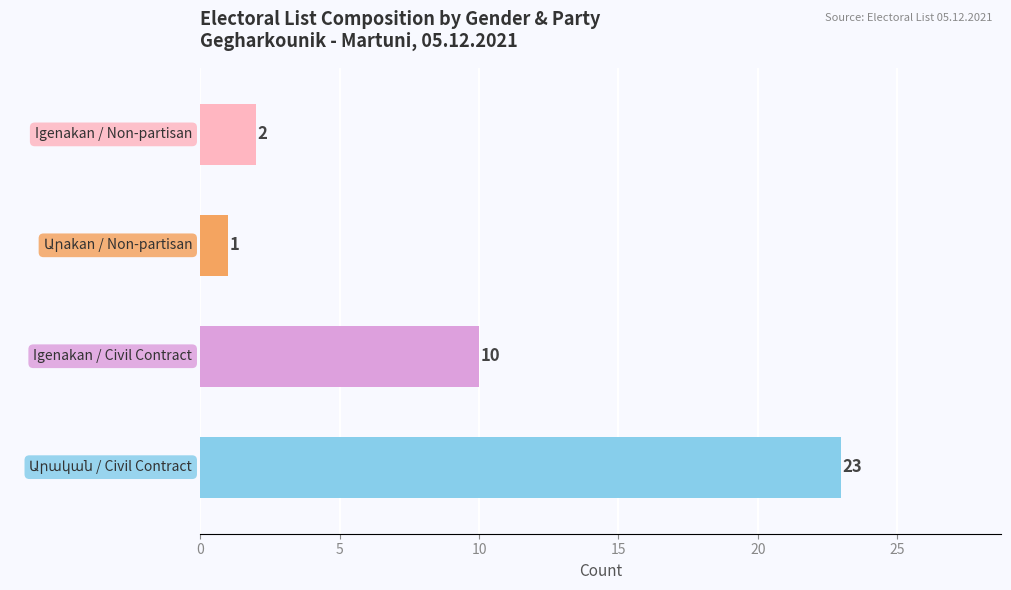

What is the minimum value shown in the chart?

1